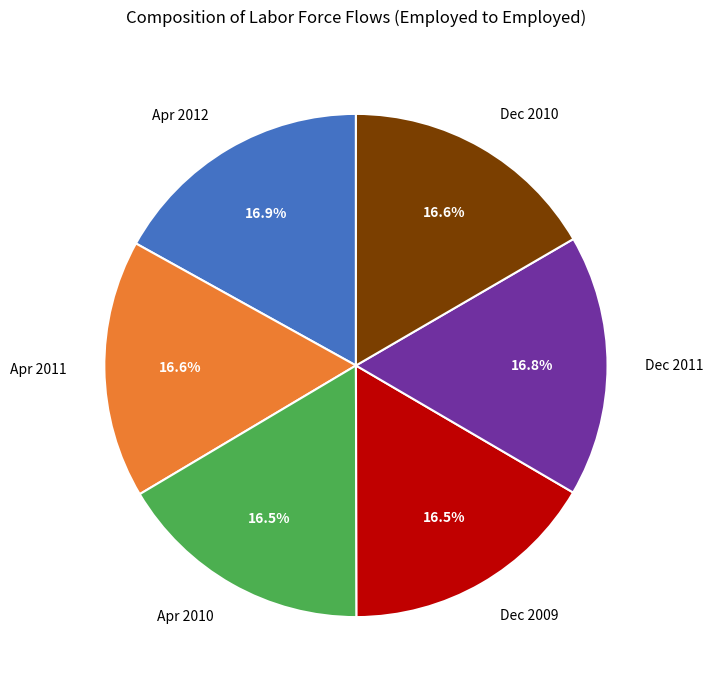

Count the number of slices in the pie.

6